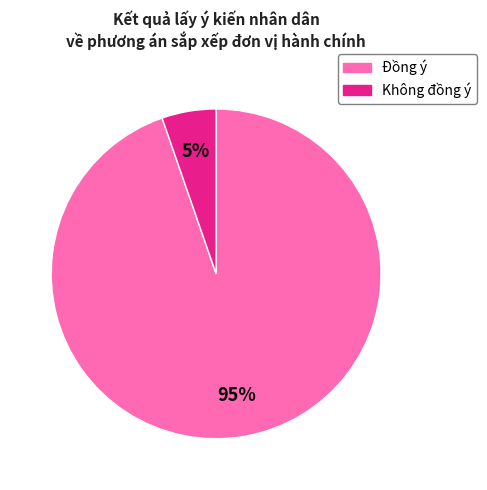

To the nearest percent, what portion does Đồng ý represent?

95%